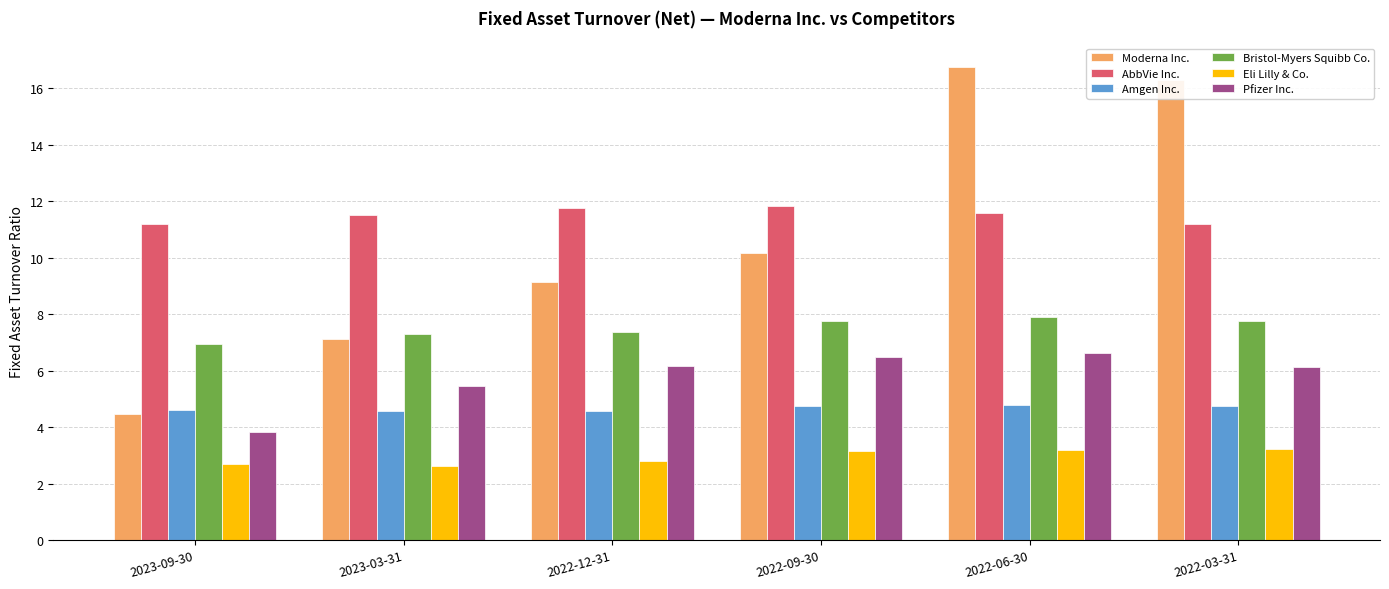

What is the lowest value of the Amgen Inc. series?

4.6